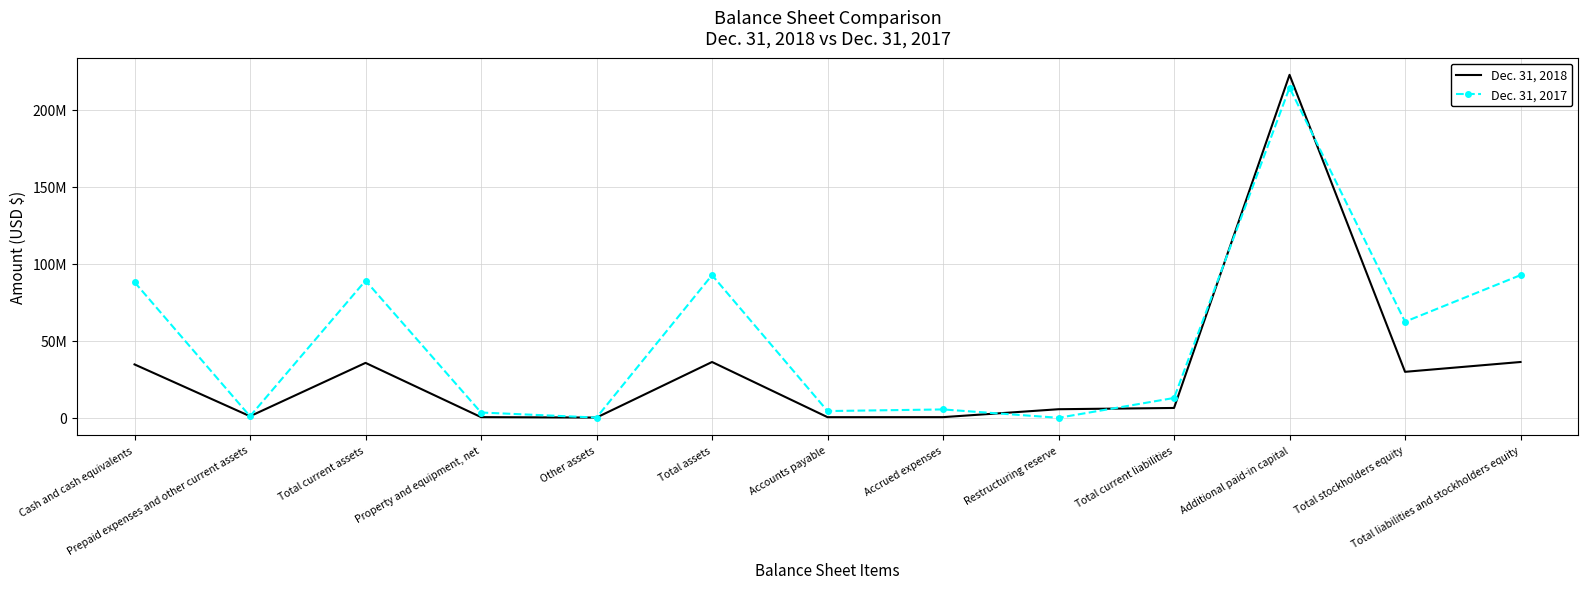

What is the greatest value displayed?

222644982